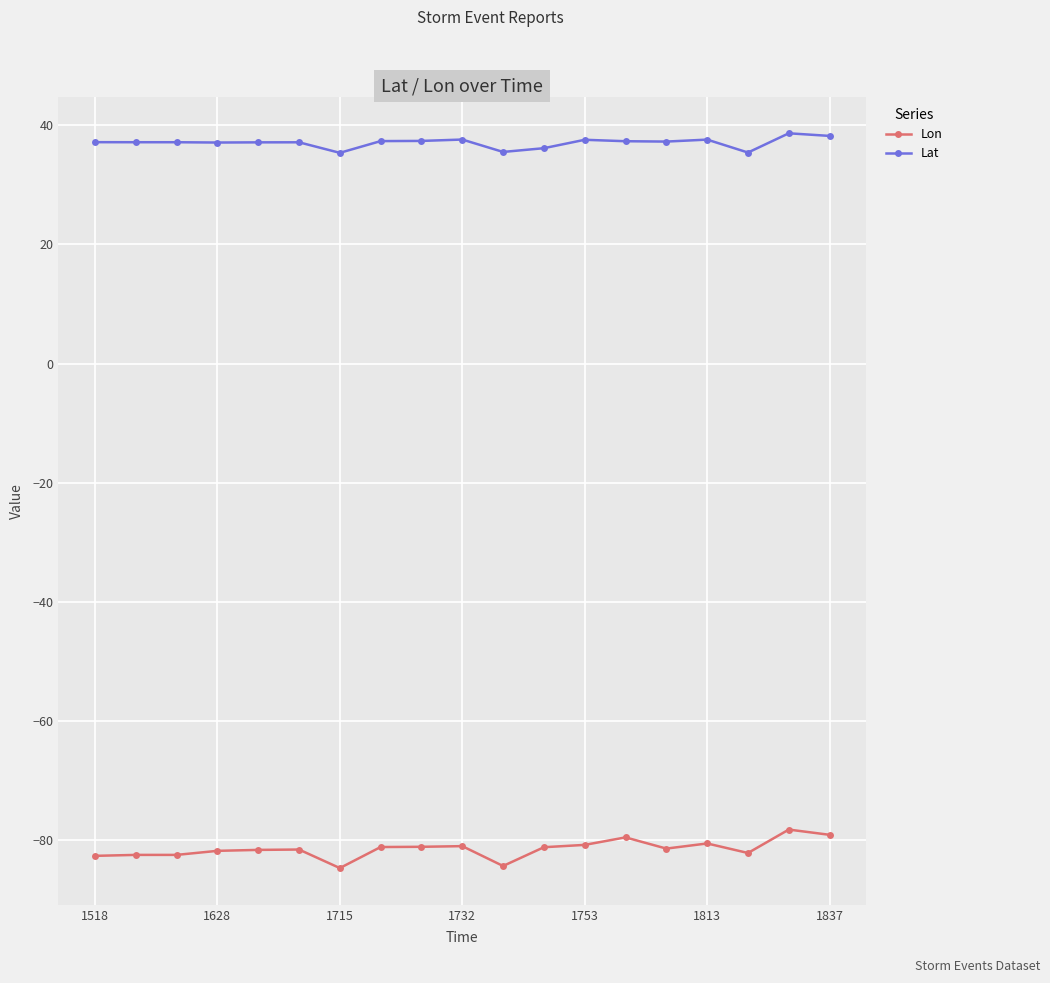

True or false: Lat has more than 1 interior local peaks.

True